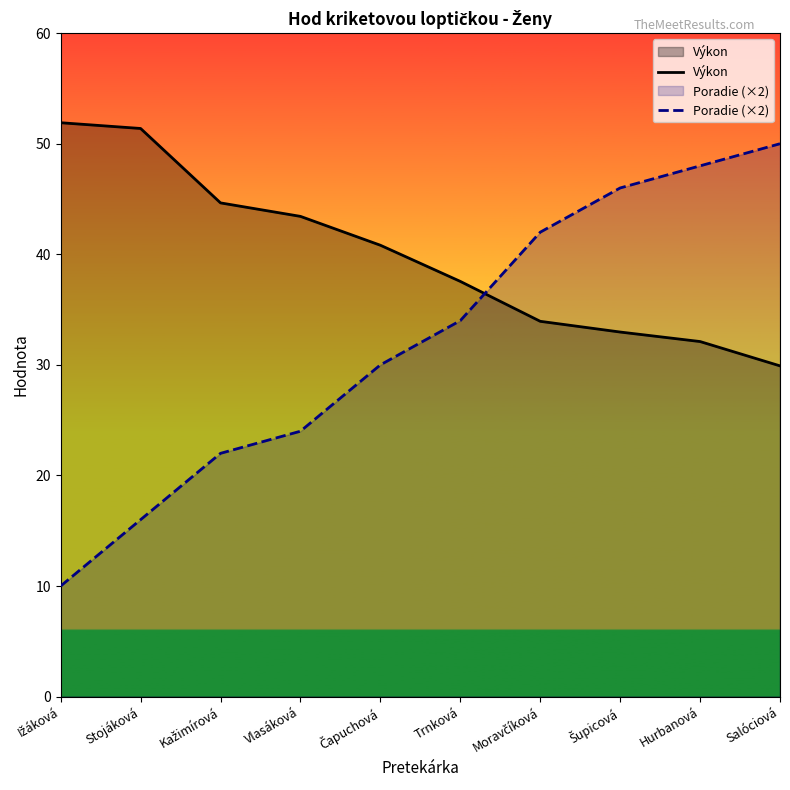

Rank the series by their maximum value, from highest to lowest.

Výkon, Poradie (×2)